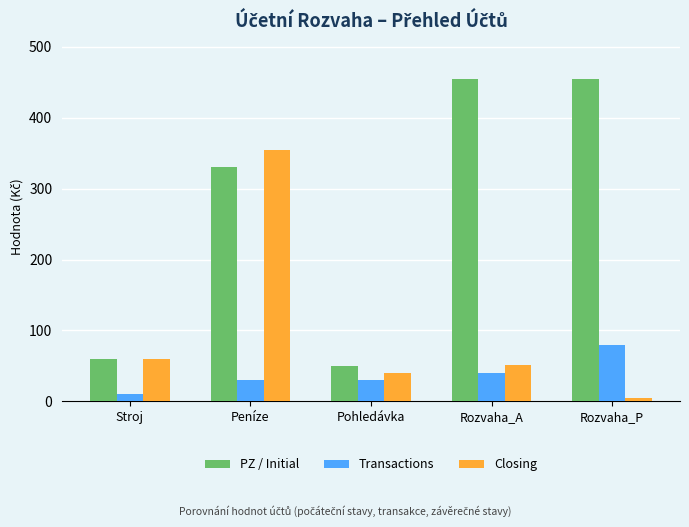

What are all the series names shown in the legend?

PZ / Initial, Transactions, Closing